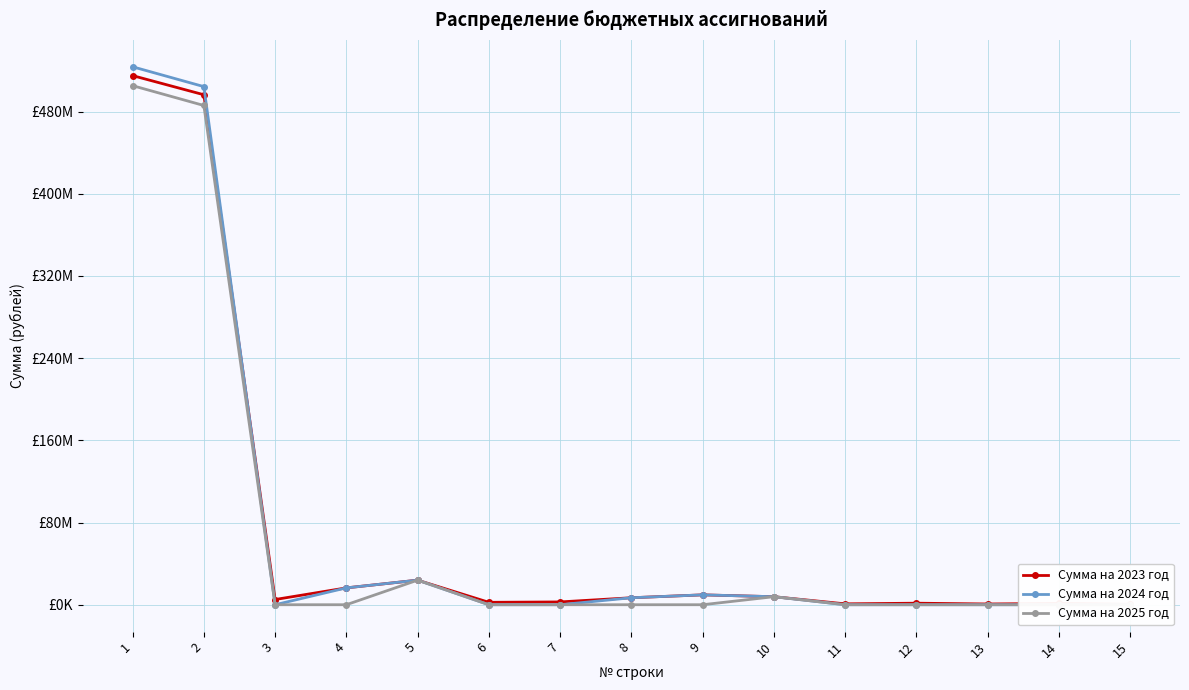

What is the difference between the Сумма на 2023 год values at 12 and 13?

766782